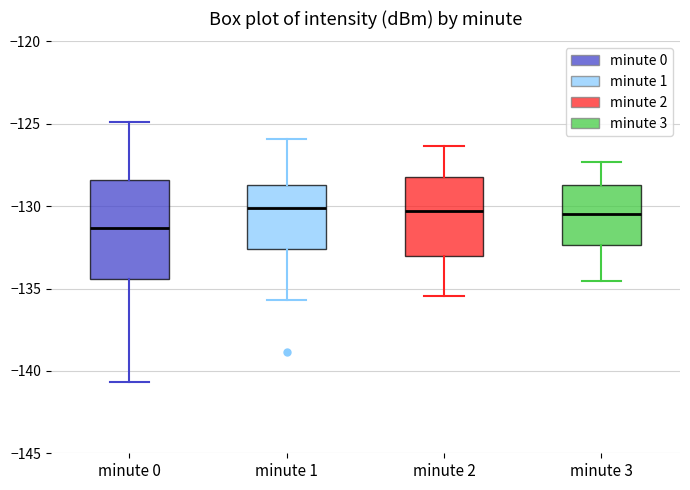

Which box has the lowest median line?

minute 0